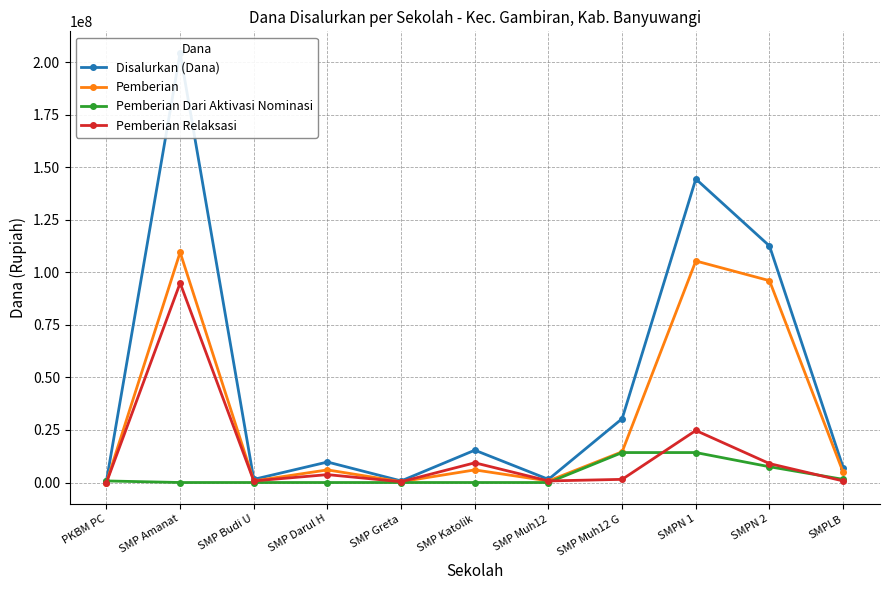

Does the chart have visible grid lines?

Yes